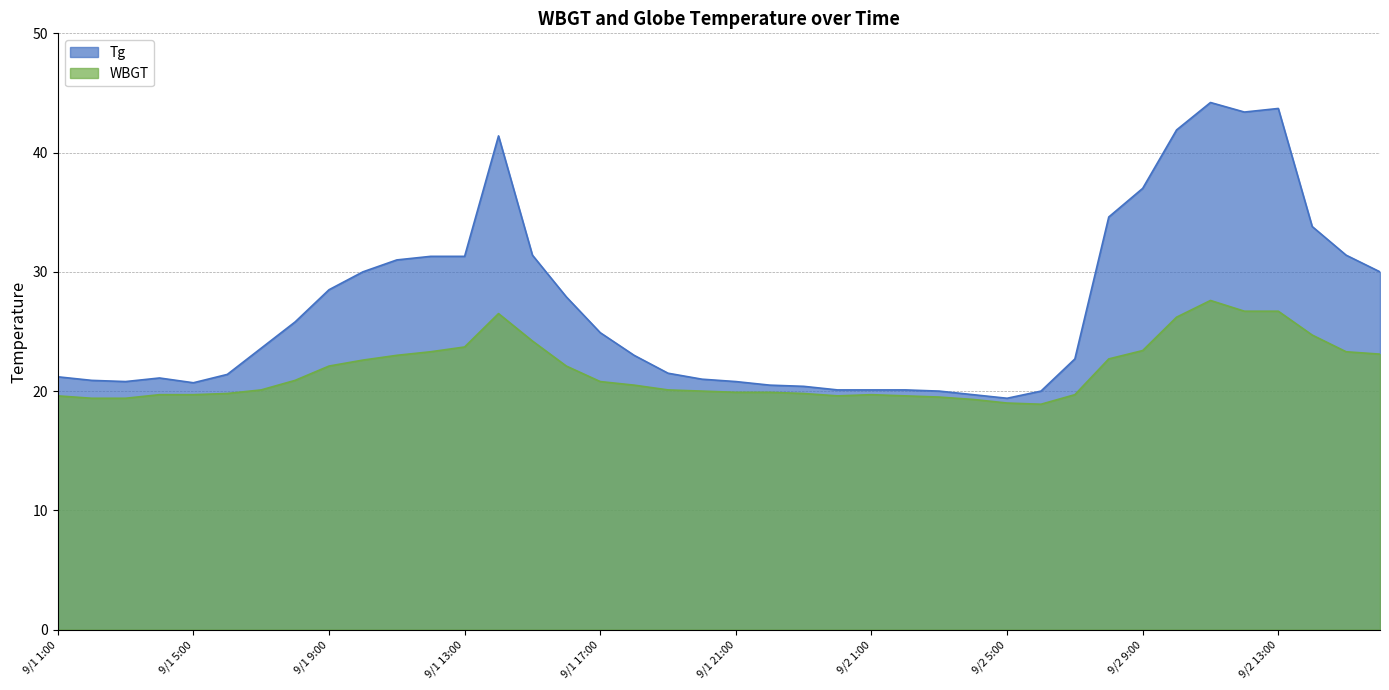

What is the total value across all series at 9/1 15:00?

55.6